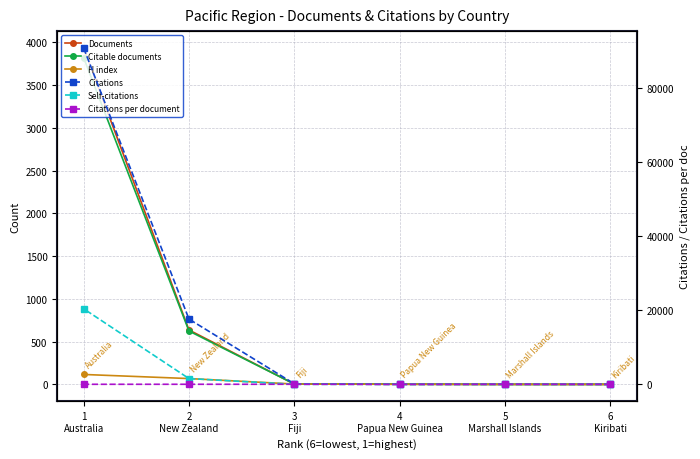

Read the Citable documents value at 6
Kiribati.

1.0